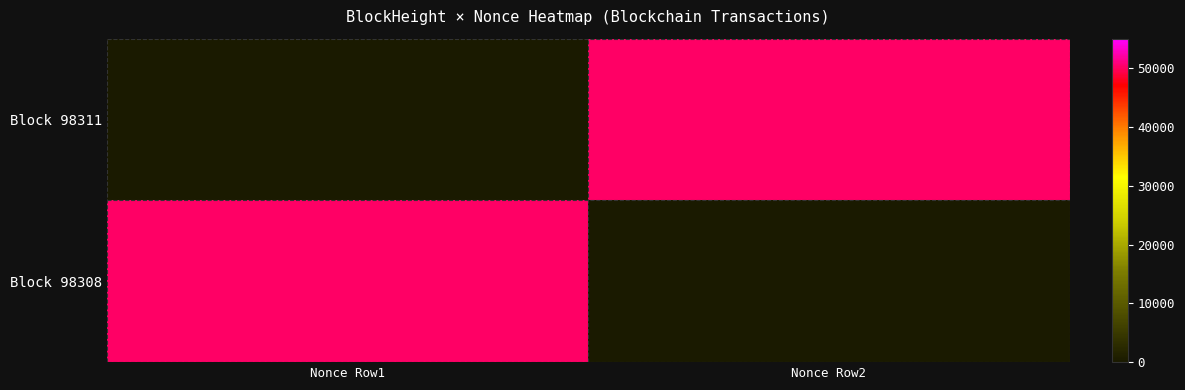

Which series changed the most between Nonce Row1 and Nonce Row2?

Block 98311